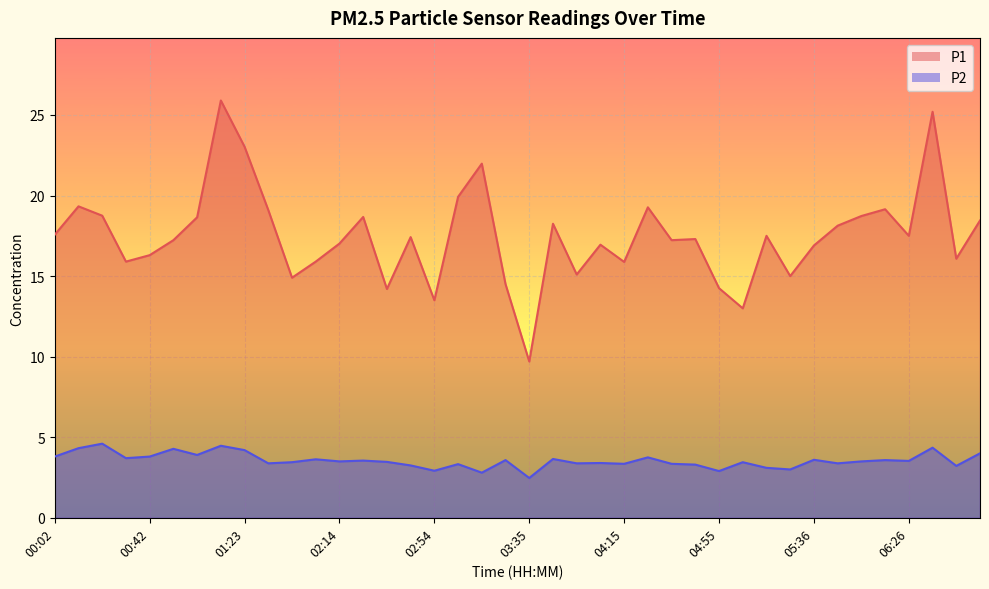

What is the sum of all P1 values?

699.3